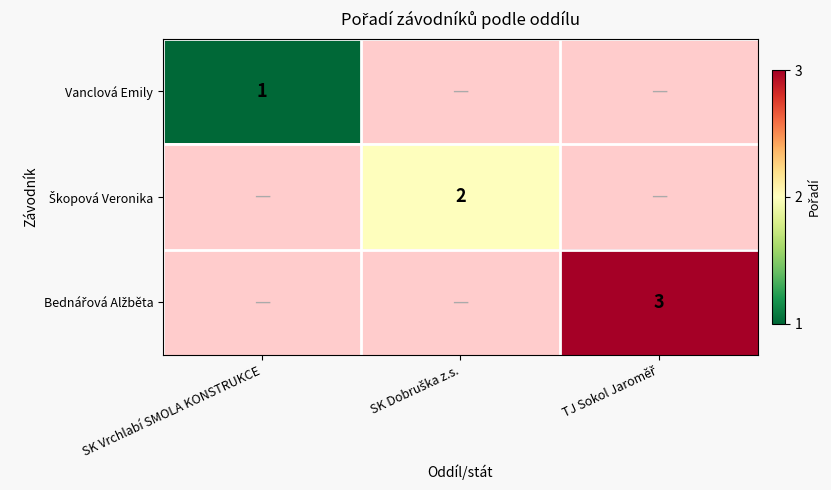

The Vanclová Emily series shows 1 at SK Vrchlabí SMOLA KONSTRUKCE. True or false?

True